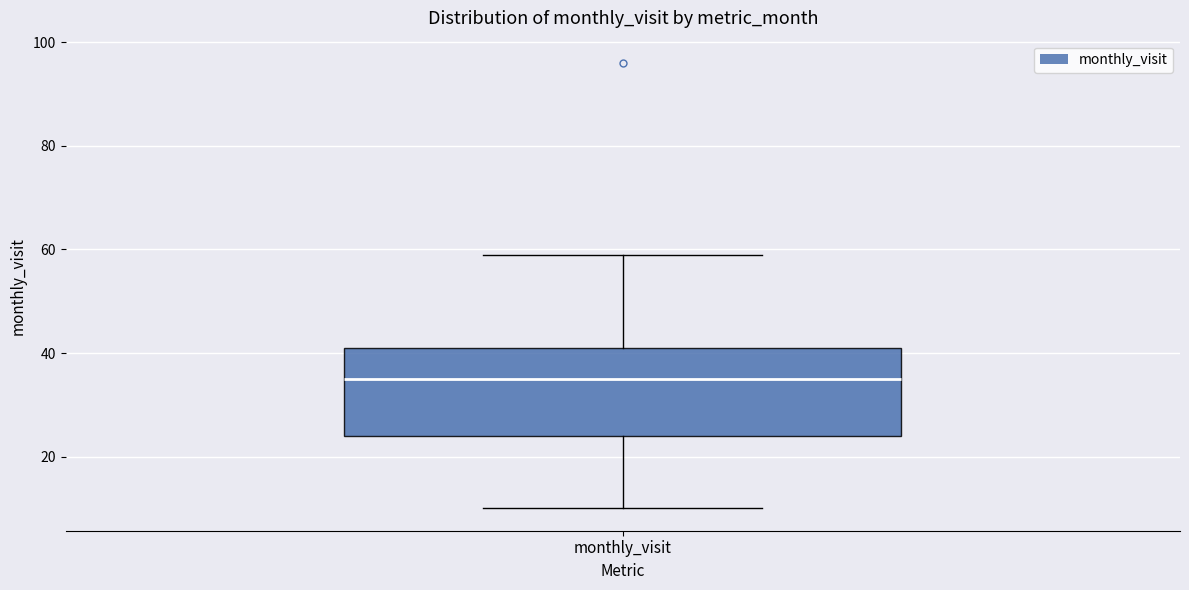

Where does the upper whisker of the box for monthly_visit end on the y-axis? The values are not printed on the chart, so give them approximately, as read against the axis.

60